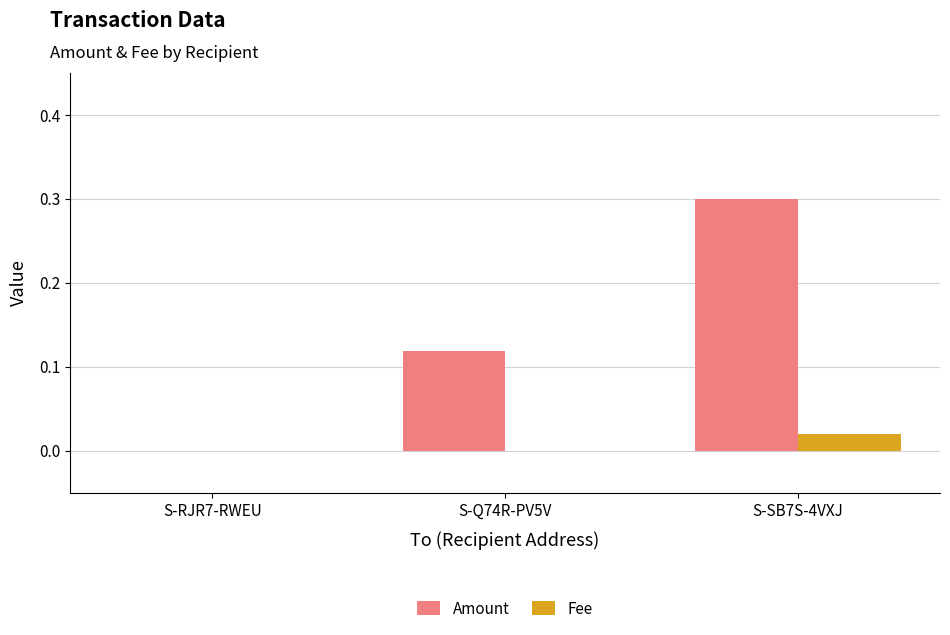

What is the difference between the Amount values at S-Q74R-PV5V and S-SB7S-4VXJ?

0.2